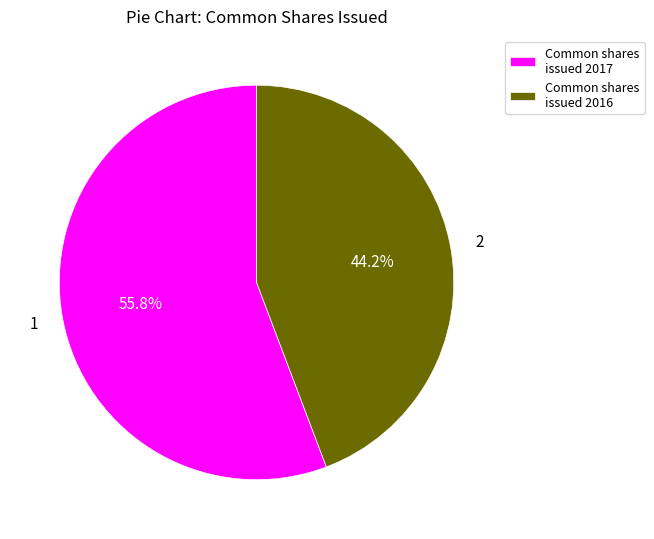

Which slice is the smallest?

Common shares issued 2016